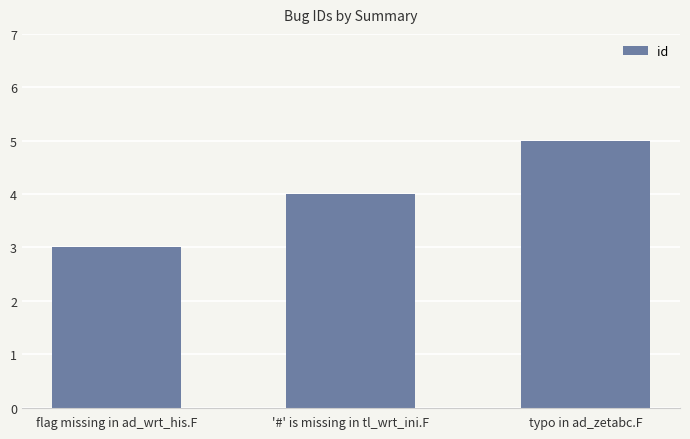

Which label corresponds to the largest value in the chart?

typo in ad_zetabc.F